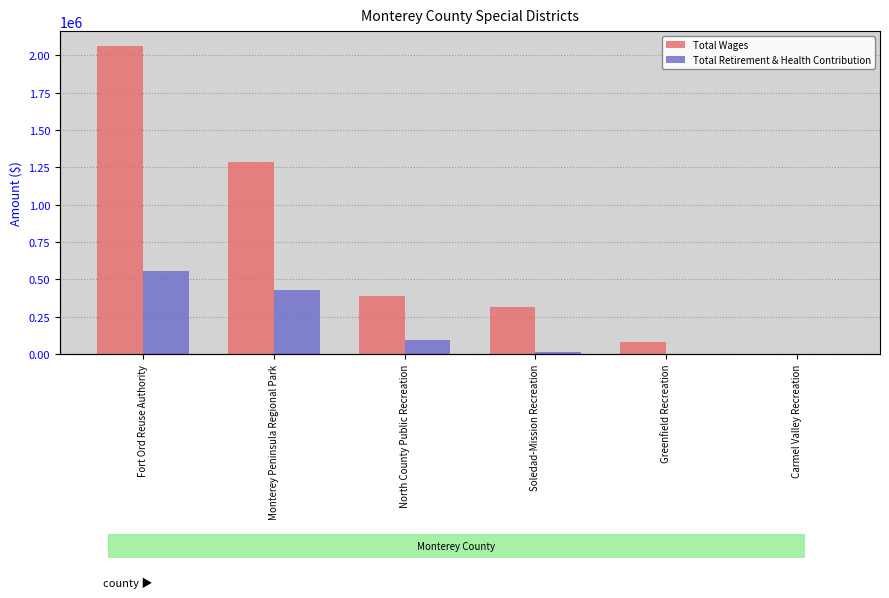

What is the greatest value displayed?

2058671